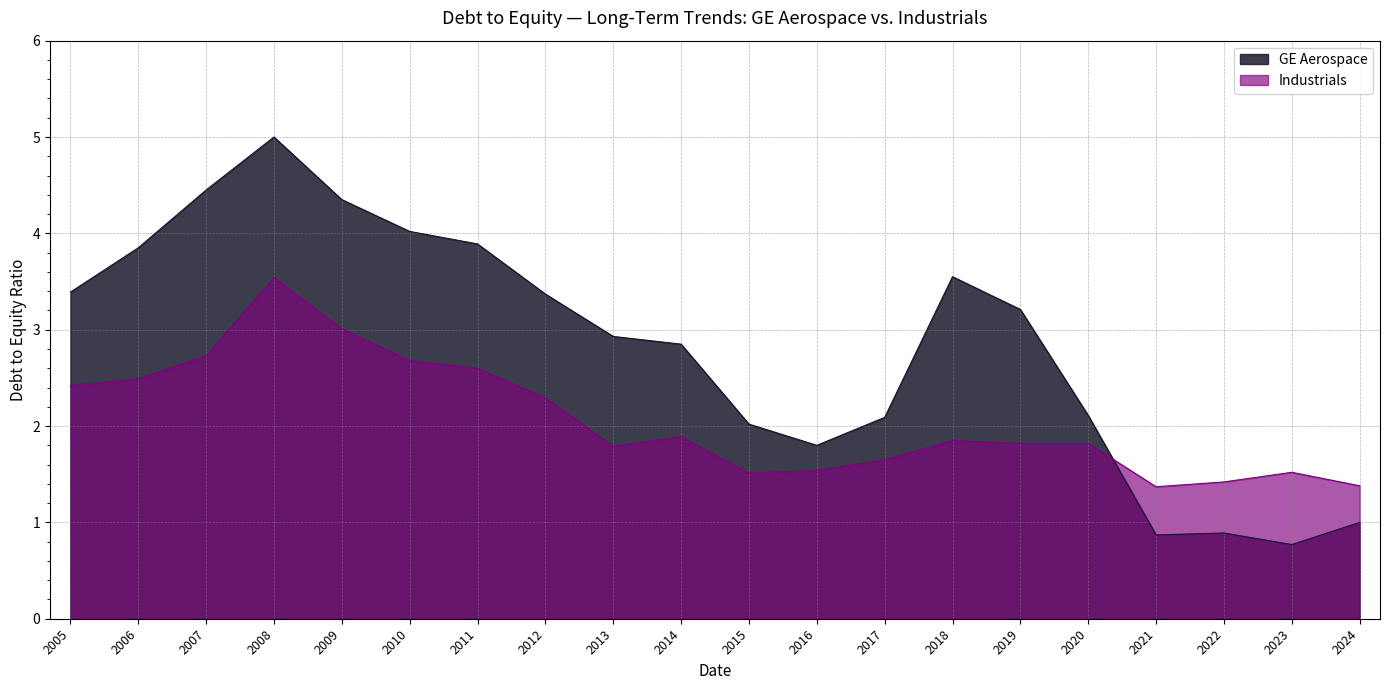

Which label corresponds to the smallest value in the chart?

2023